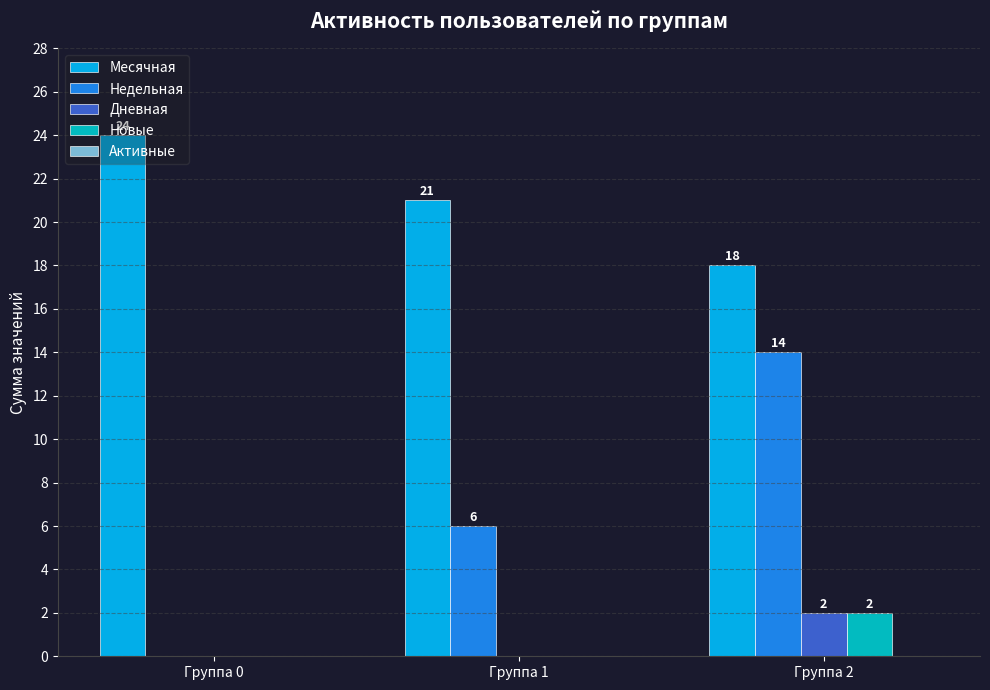

How many series are shown in this chart?

4